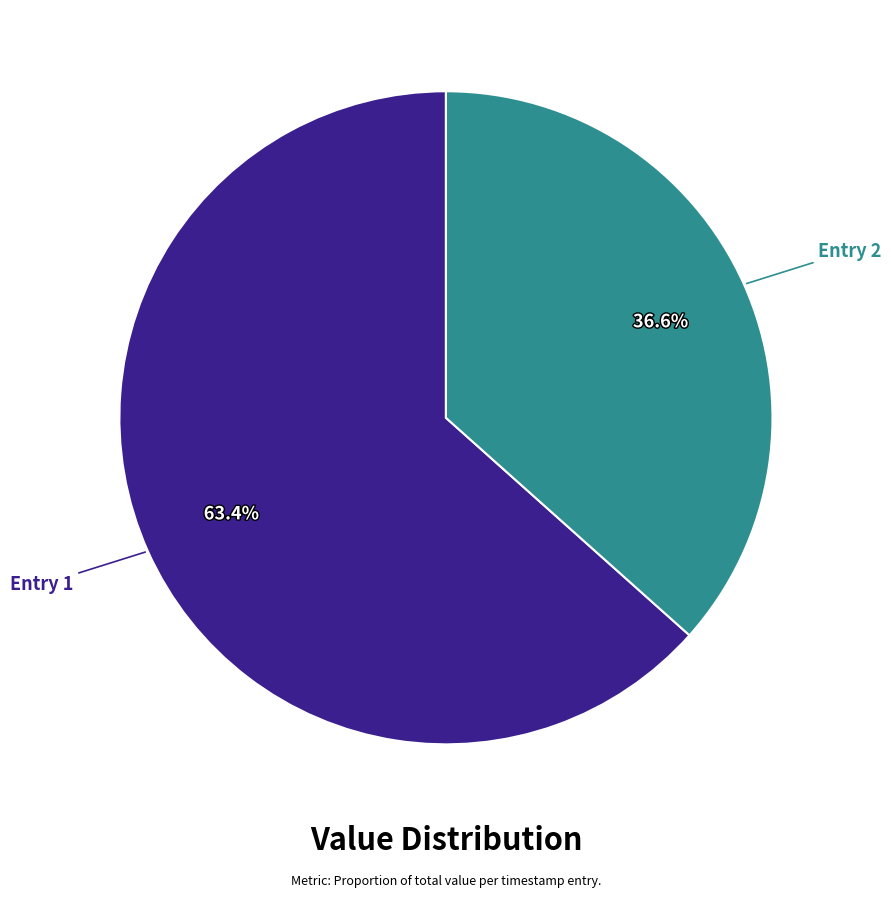

Does any single category account for the majority?

Yes